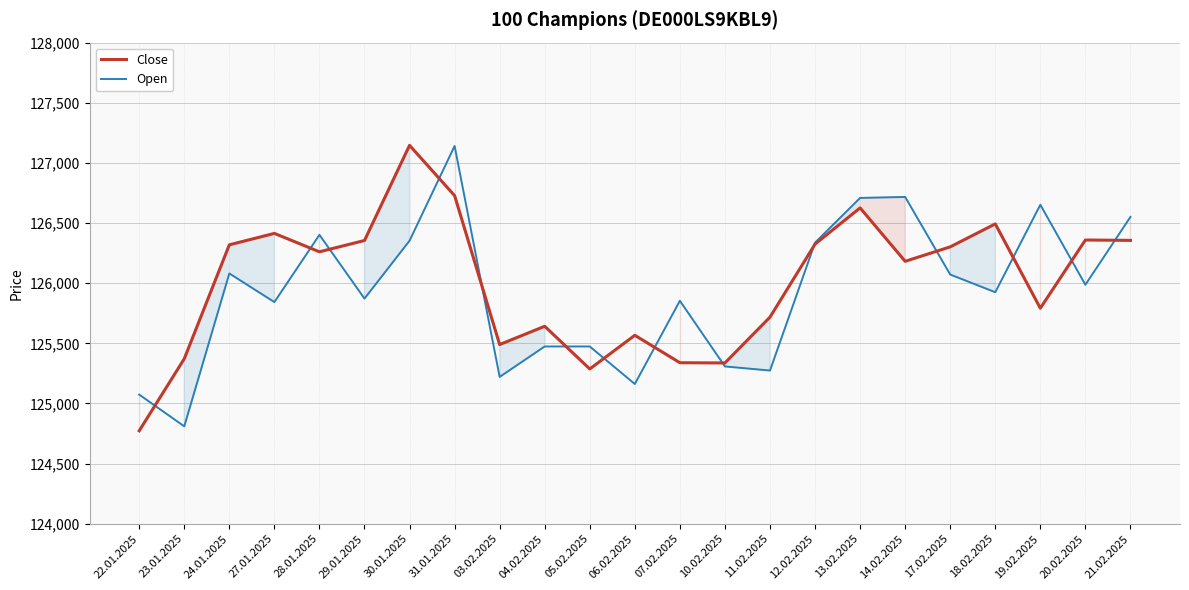

What is the difference between the Close values at 06.02.2025 and 31.01.2025?

1161